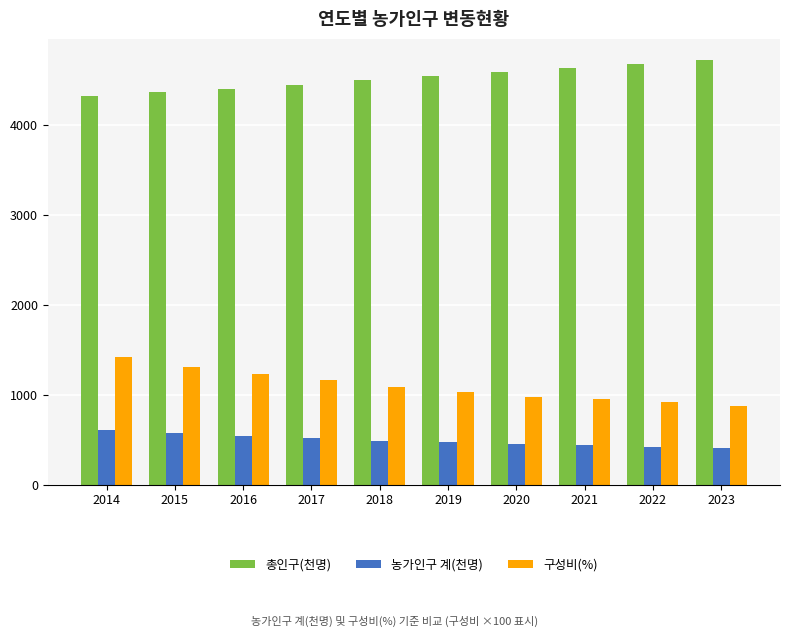

The 농가인구 계(천명) series shows 188.8 at 2022. True or false?

False